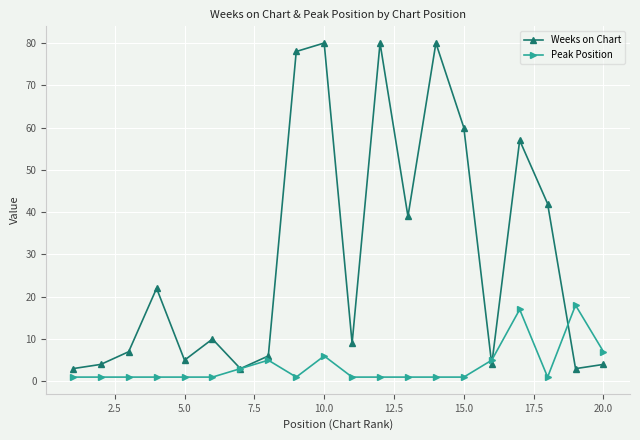

What is the minimum value shown in the chart?

1